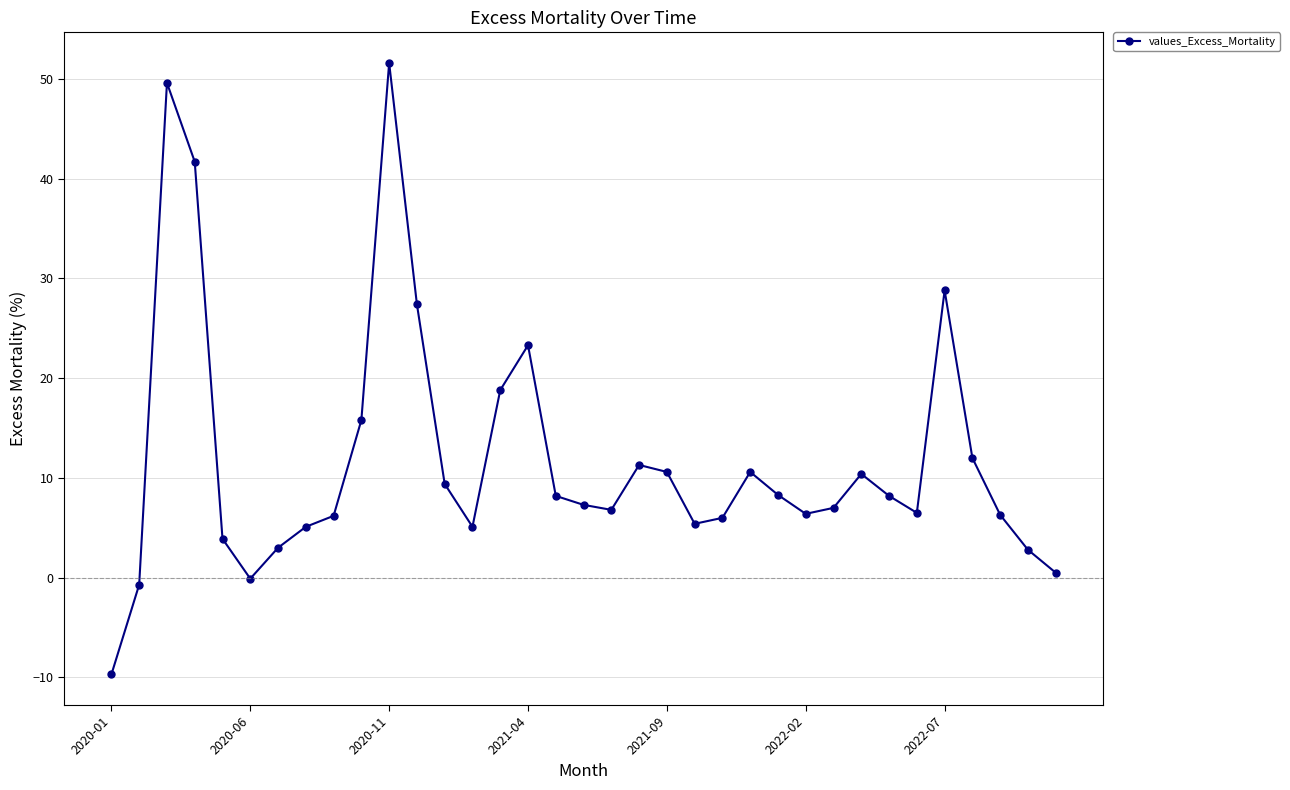

What is the smallest value displayed?

-9.7